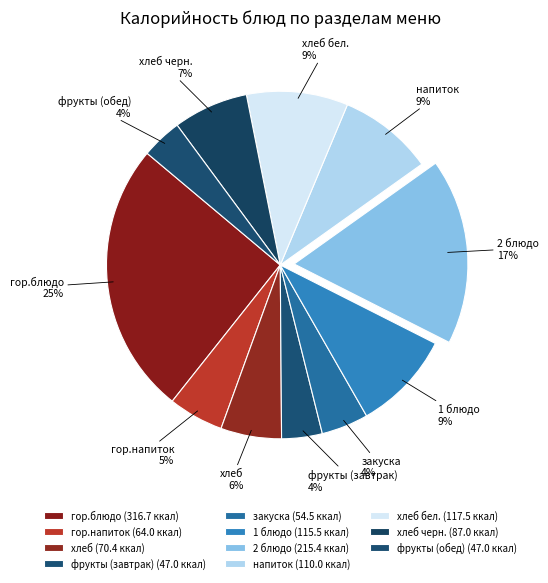

What is the ratio of the value at хлеб бел. to the value at гор.напиток?

1.8